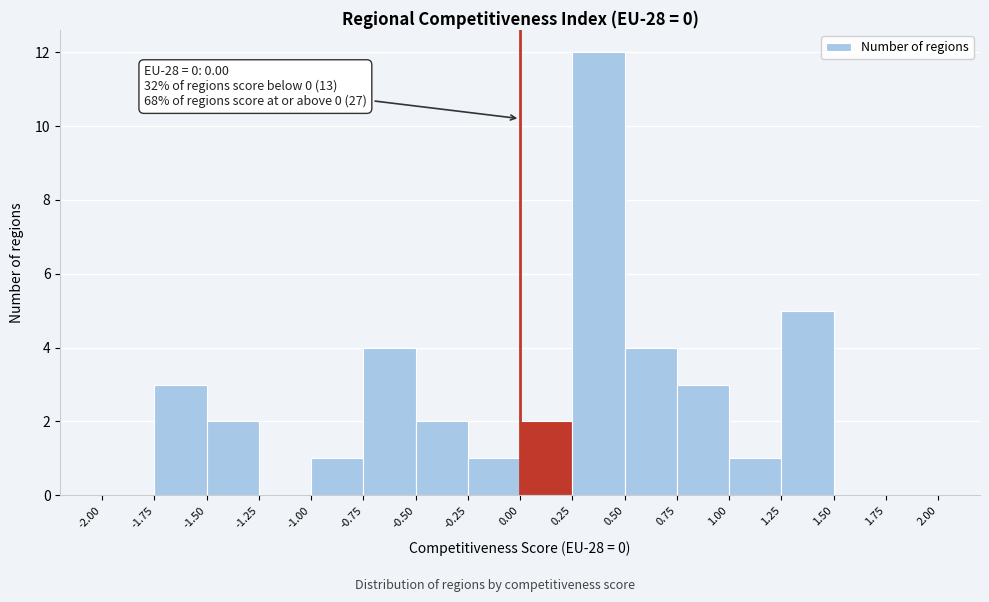

Which range on the x-axis has the tallest bar?

0.25 to 0.50